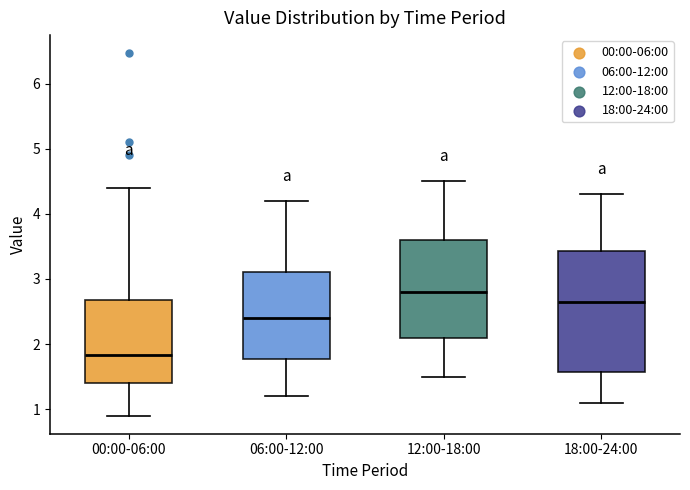

Reading left to right, transcribe this box plot: for each box, give where its median line is, the range the box spans, and where its two whiskers end, as read against the y-axis. The values are not printed on the chart, so give them approximately, as read against the axis.

00:00-06:00: median 1.8, box 1.4 to 2.7, whiskers 0.9 to 4.4
06:00-12:00: median 2.4, box 1.8 to 3.1, whiskers 1.2 to 4.2
12:00-18:00: median 2.8, box 2.1 to 3.6, whiskers 1.5 to 4.5
18:00-24:00: median 2.7, box 1.6 to 3.4, whiskers 1.1 to 4.3